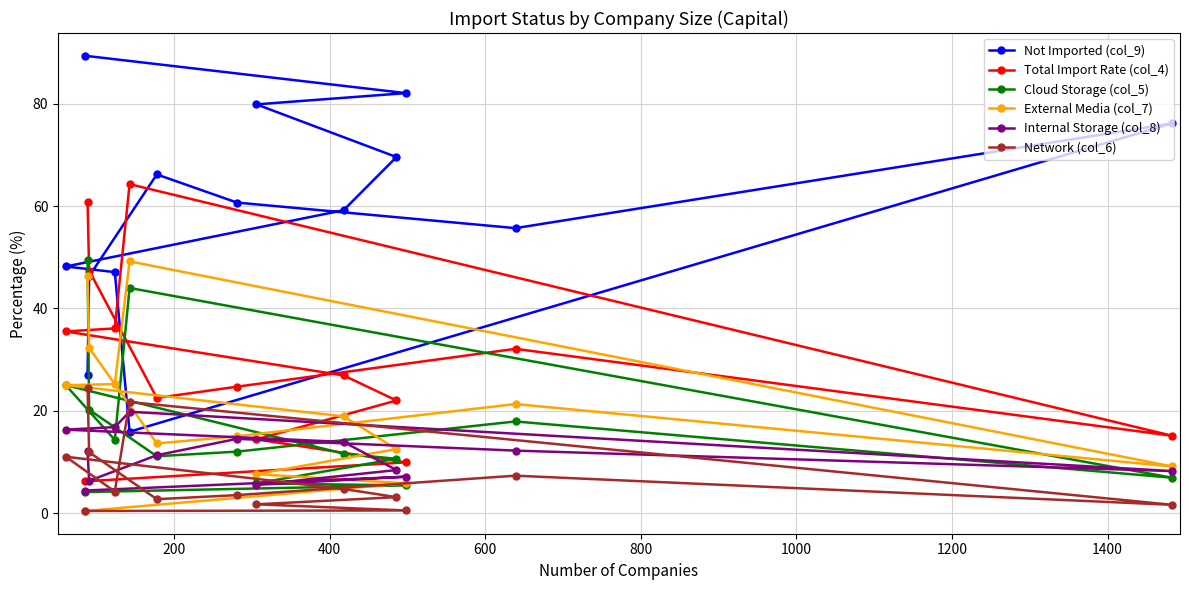

What is the value of the Total Import Rate (col_4) point at the 4th from the left?

47.4